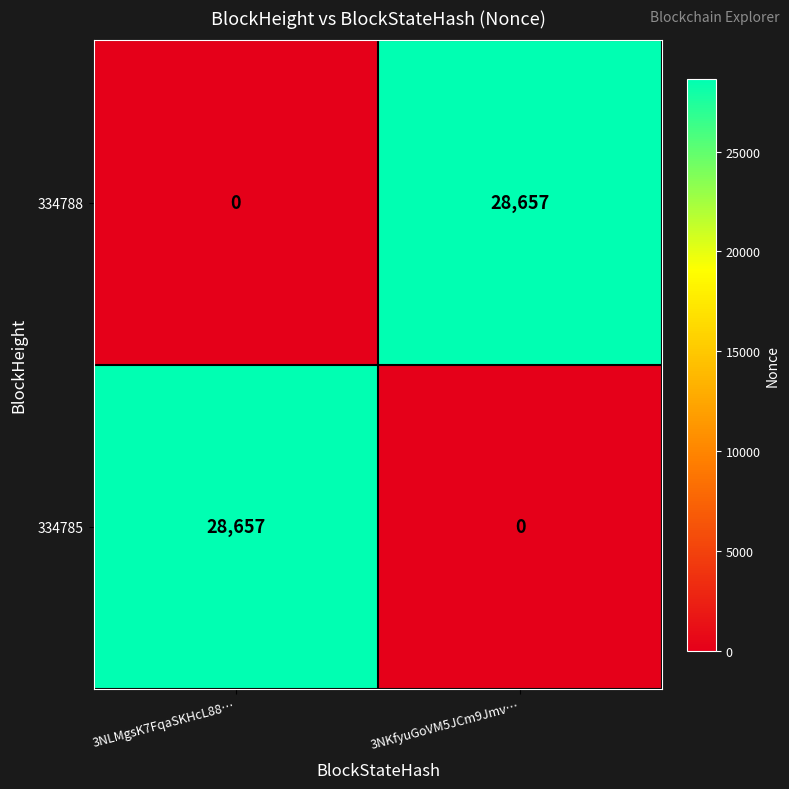

Is it true that 334788 equals 28657 at 3NKfyuGoVM5JCm9Jmv…?

True